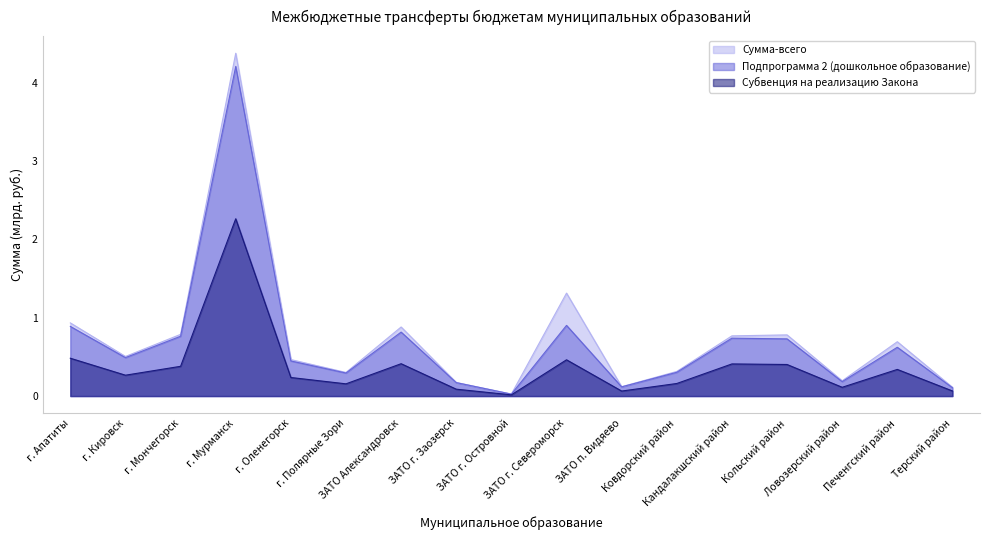

Reading left to right, extract all data points from this chart.

Сумма-всего: г. Апатиты=0.9	г. Кировск=0.5	г. Мончегорск=0.8	г. Мурманск=4.4	г. Оленегорск=0.5	г. Полярные Зори=0.3	ЗАТО Александровск=0.9	ЗАТО г. Заозерск=0.2	ЗАТО г. Островной=0.0	ЗАТО г. Североморск=1.3	ЗАТО п. Видяево=0.1	Ковдорский район=0.3	Кандалакшский район=0.8	Кольский район=0.8	Ловозерский район=0.2	Печенгский район=0.7	Терский район=0.1
Подпрограмма 2 (дошкольное образование): г. Апатиты=0.9	г. Кировск=0.5	г. Мончегорск=0.8	г. Мурманск=4.2	г. Оленегорск=0.4	г. Полярные Зори=0.3	ЗАТО Александровск=0.8	ЗАТО г. Заозерск=0.2	ЗАТО г. Островной=0.0	ЗАТО г. Североморск=0.9	ЗАТО п. Видяево=0.1	Ковдорский район=0.3	Кандалакшский район=0.7	Кольский район=0.7	Ловозерский район=0.2	Печенгский район=0.6	Терский район=0.1
Субвенция на реализацию Закона: г. Апатиты=0.5	г. Кировск=0.3	г. Мончегорск=0.4	г. Мурманск=2.3	г. Оленегорск=0.2	г. Полярные Зори=0.2	ЗАТО Александровск=0.4	ЗАТО г. Заозерск=0.1	ЗАТО г. Островной=0.0	ЗАТО г. Североморск=0.5	ЗАТО п. Видяево=0.1	Ковдорский район=0.2	Кандалакшский район=0.4	Кольский район=0.4	Ловозерский район=0.1	Печенгский район=0.3	Терский район=0.1